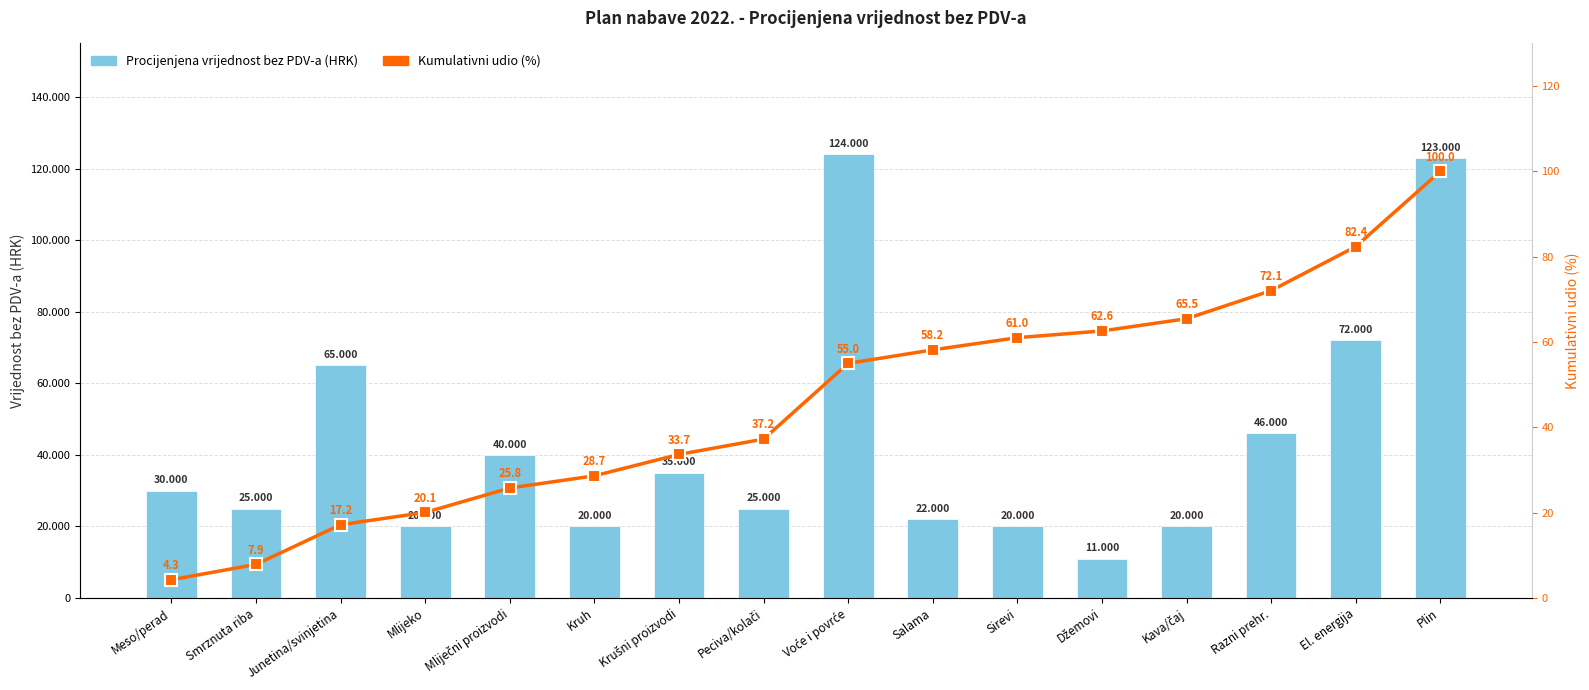

How many values in the Kumulativni udio (%) series exceed 55?

8